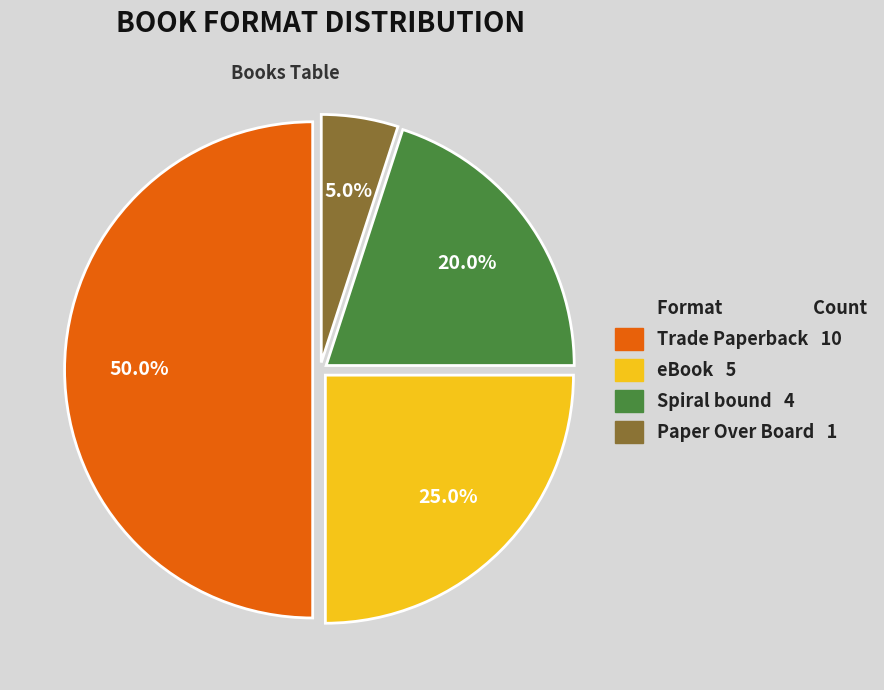

Which category has the biggest portion of the pie?

Trade Paperback